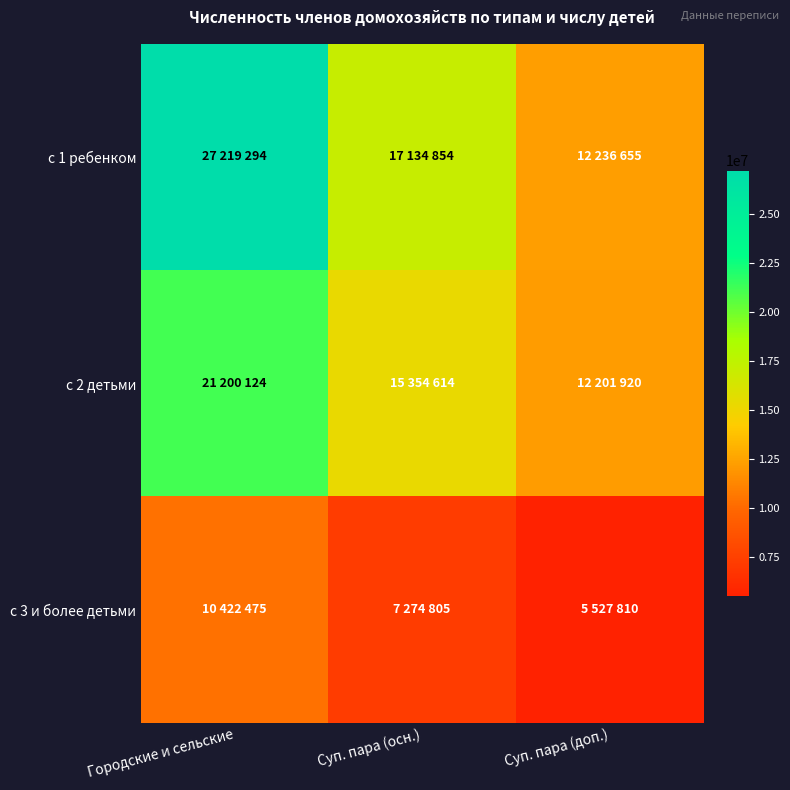

Between Городские и сельские and Суп. пара (доп.), which is larger?

Городские и сельские